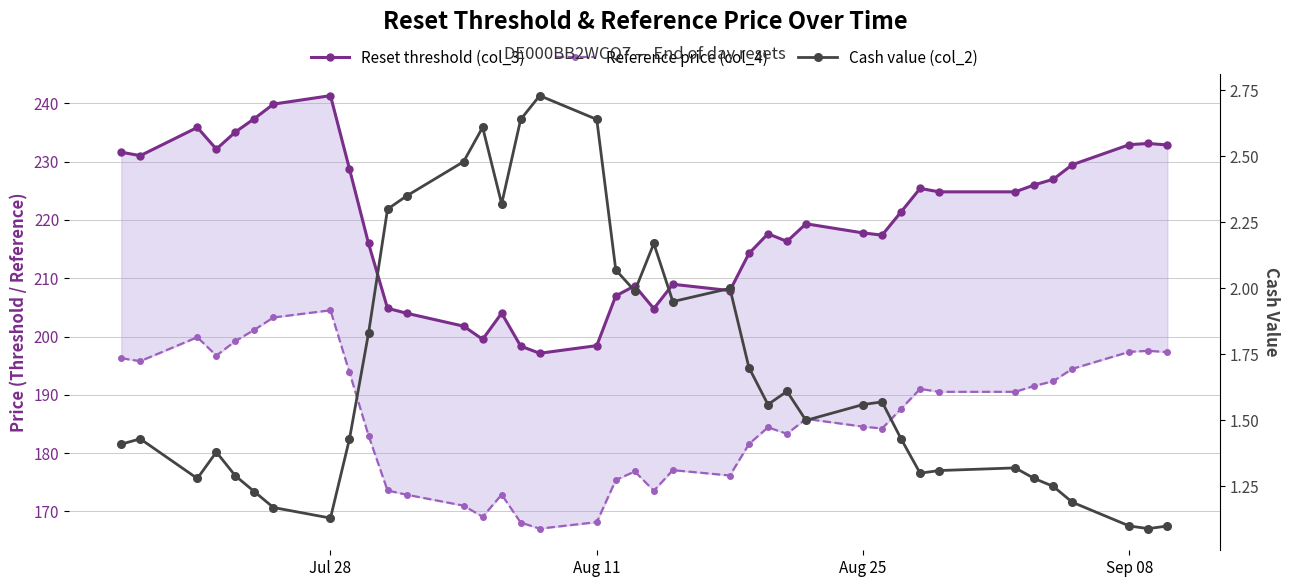

How many lines are shown in the chart?

3